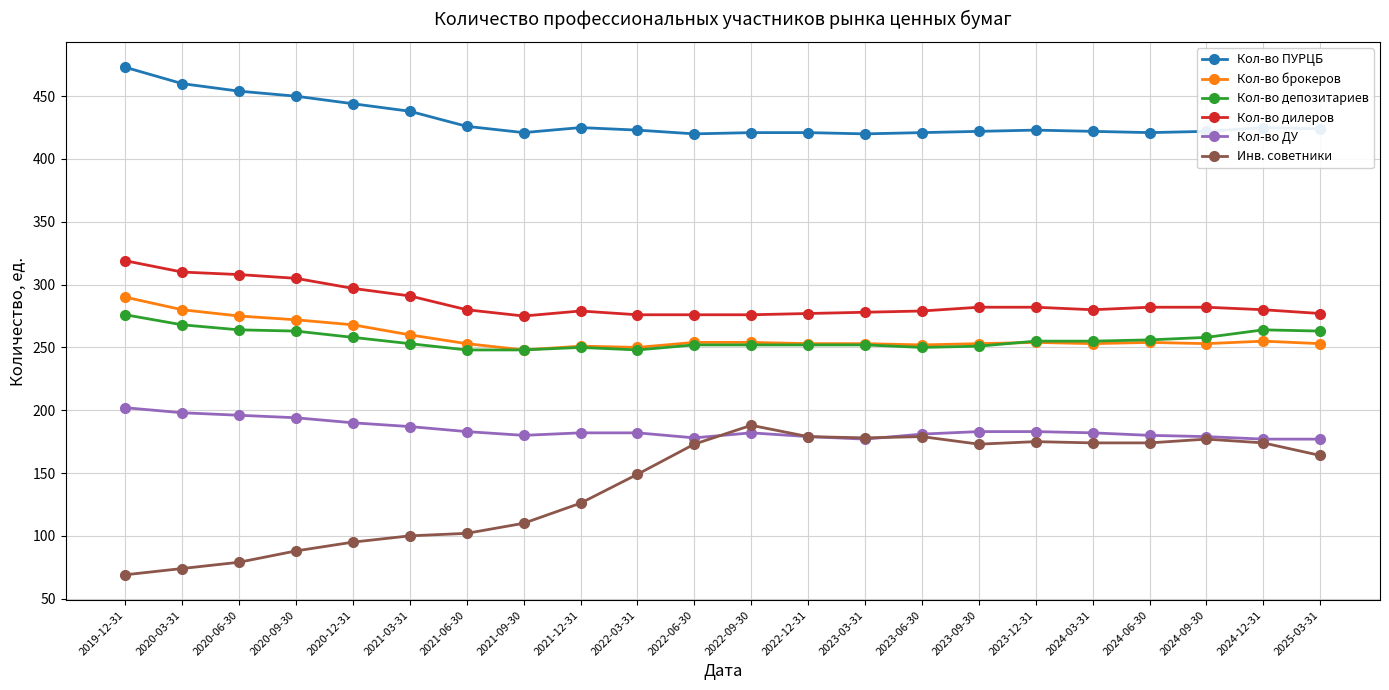

True or false: Кол-во депозитариев and Кол-во ПУРЦБ cross at least once.

False